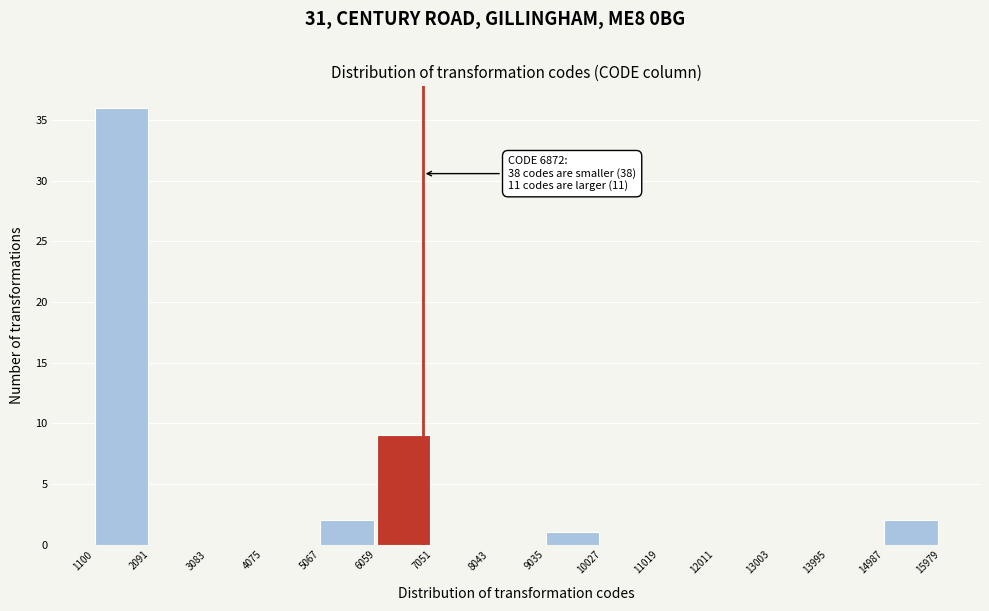

Which range on the x-axis has the tallest bar?

1100 to 2091